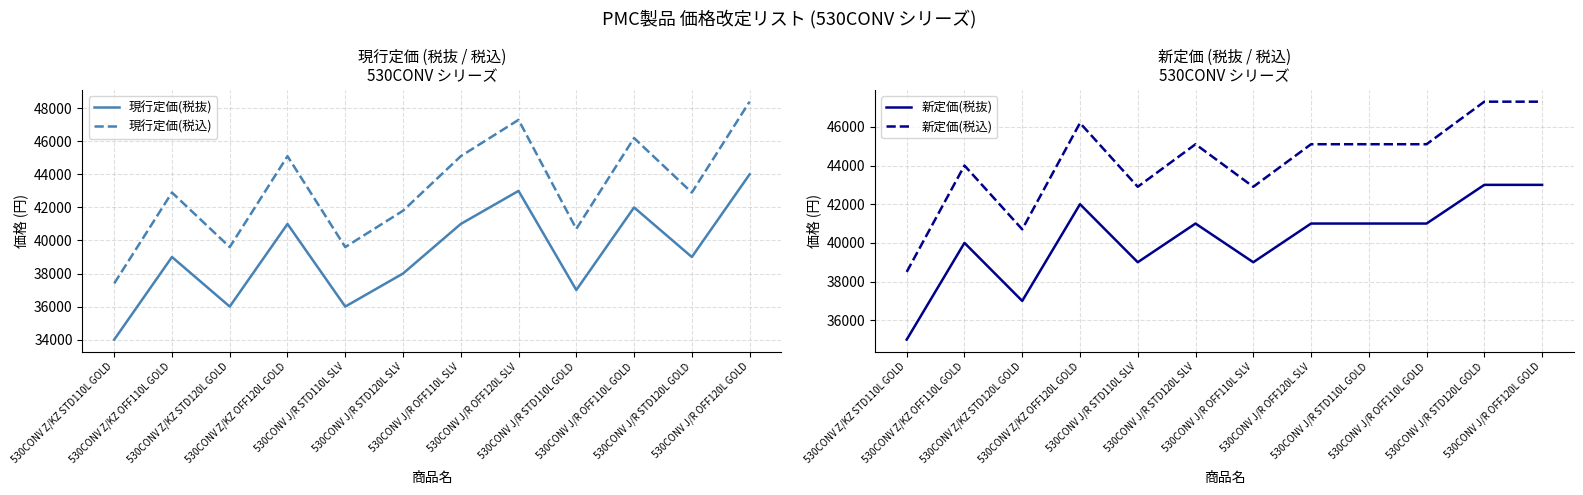

Reading left to right, list all the values displayed in this chart.

現行定価(税抜): 530CONV Z/KZ STD110L GOLD=34000	530CONV Z/KZ OFF110L GOLD=39000	530CONV Z/KZ STD120L GOLD=36000	530CONV Z/KZ OFF120L GOLD=41000	530CONV J/R STD110L SLV=36000	530CONV J/R STD120L SLV=38000	530CONV J/R OFF110L SLV=41000	530CONV J/R OFF120L SLV=43000	530CONV J/R STD110L GOLD=37000	530CONV J/R OFF110L GOLD=42000	530CONV J/R STD120L GOLD=39000	530CONV J/R OFF120L GOLD=44000
現行定価(税込): 530CONV Z/KZ STD110L GOLD=37400	530CONV Z/KZ OFF110L GOLD=42900	530CONV Z/KZ STD120L GOLD=39600	530CONV Z/KZ OFF120L GOLD=45100	530CONV J/R STD110L SLV=39600	530CONV J/R STD120L SLV=41800	530CONV J/R OFF110L SLV=45100	530CONV J/R OFF120L SLV=47300	530CONV J/R STD110L GOLD=40700	530CONV J/R OFF110L GOLD=46200	530CONV J/R STD120L GOLD=42900	530CONV J/R OFF120L GOLD=48400
新定価(税抜): 530CONV Z/KZ STD110L GOLD=35000	530CONV Z/KZ OFF110L GOLD=40000	530CONV Z/KZ STD120L GOLD=37000	530CONV Z/KZ OFF120L GOLD=42000	530CONV J/R STD110L SLV=39000	530CONV J/R STD120L SLV=41000	530CONV J/R OFF110L SLV=39000	530CONV J/R OFF120L SLV=41000	530CONV J/R STD110L GOLD=41000	530CONV J/R OFF110L GOLD=41000	530CONV J/R STD120L GOLD=43000	530CONV J/R OFF120L GOLD=43000
新定価(税込): 530CONV Z/KZ STD110L GOLD=38500	530CONV Z/KZ OFF110L GOLD=44000	530CONV Z/KZ STD120L GOLD=40700	530CONV Z/KZ OFF120L GOLD=46200	530CONV J/R STD110L SLV=42900	530CONV J/R STD120L SLV=45100	530CONV J/R OFF110L SLV=42900	530CONV J/R OFF120L SLV=45100	530CONV J/R STD110L GOLD=45100	530CONV J/R OFF110L GOLD=45100	530CONV J/R STD120L GOLD=47300	530CONV J/R OFF120L GOLD=47300